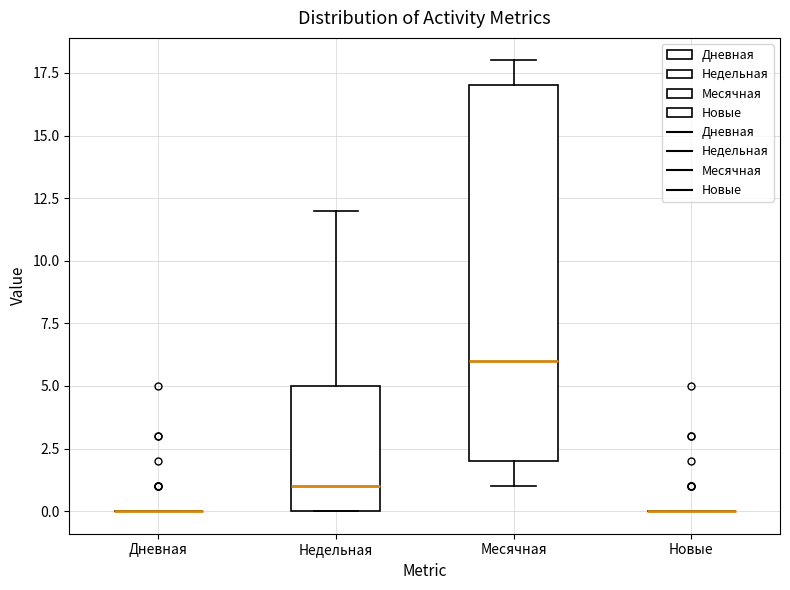

Reading left to right, read every box against the y-axis: the position of its median line, the range the box covers, and the ends of its whiskers. The values are not printed on the chart, so give them approximately, as read against the axis.

Дневная: box collapsed to a line at 0, whiskers 0 to 0
Недельная: median 1, box 0 to 5, whiskers 0 to 12
Месячная: median 6, box 2 to 17, whiskers 1 to 18
Новые: box collapsed to a line at 0, whiskers 0 to 0